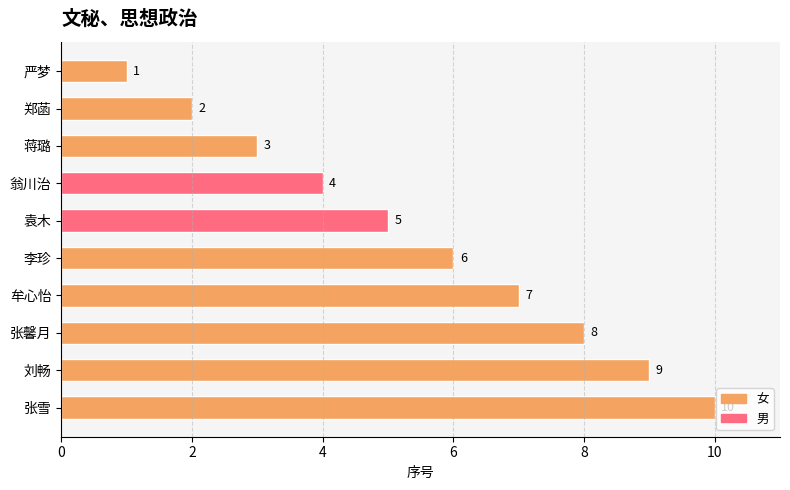

Rank the categories by value from lowest to highest.

严梦, 郑菡, 蒋璐, 翁川治, 袁木, 李珍, 牟心怡, 张馨月, 刘畅, 张雪